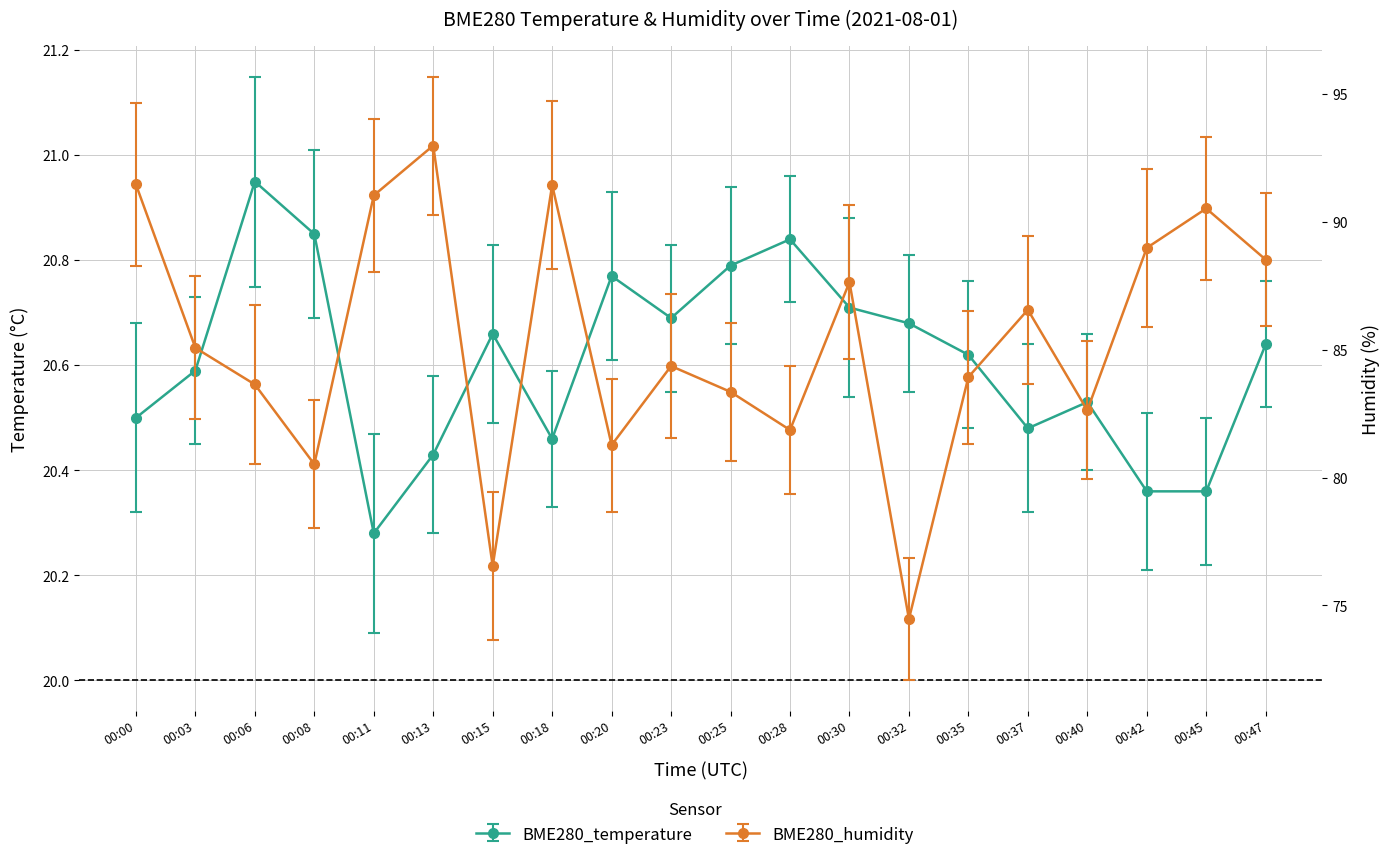

What is the sum of the BME280_humidity values at 00:25 and 00:45?

173.9